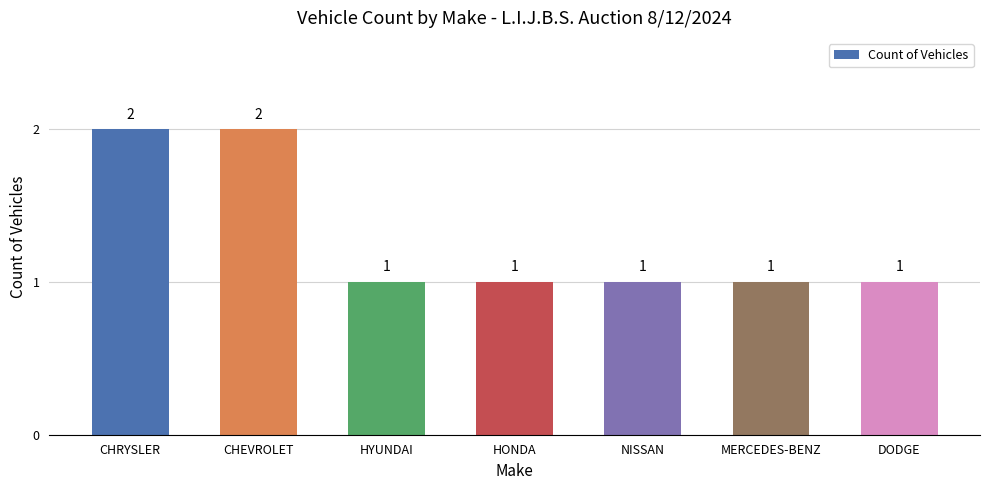

The chart shows a value of 2 at DODGE. True or false?

False